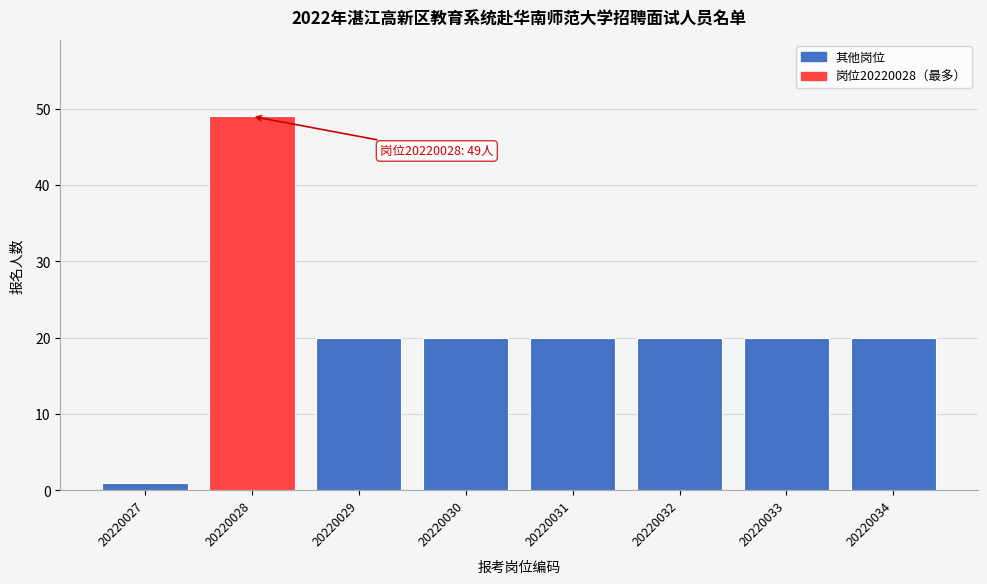

Reading right to left, transcribe all the data shown in this chart.

20	20	20	20	20	20	49	1